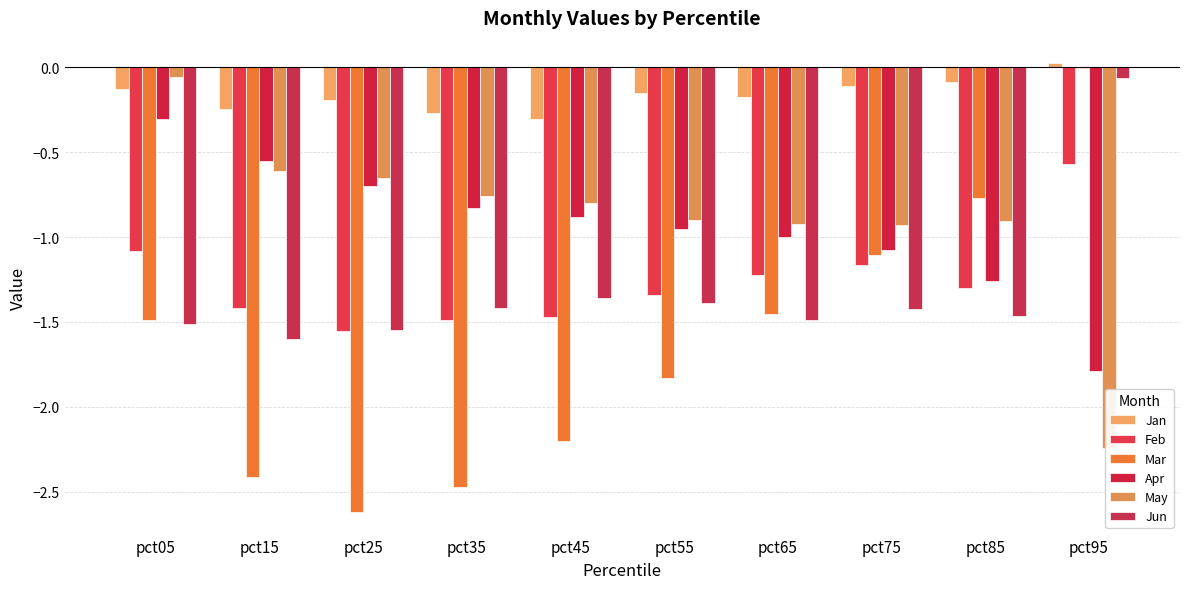

Rank the categories by Mar value from lowest to highest.

pct25, pct35, pct15, pct45, pct55, pct05, pct65, pct75, pct85, pct95